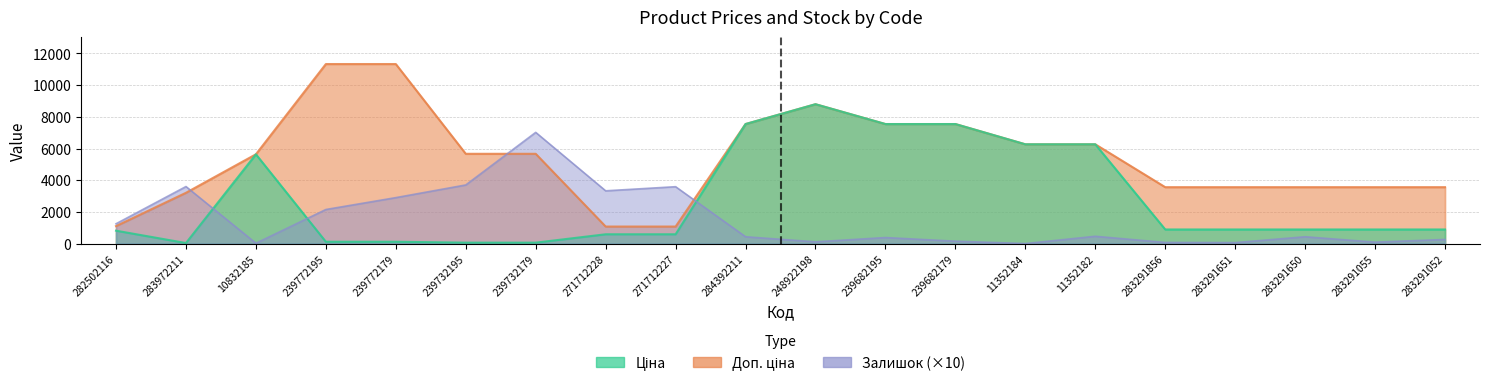

Between which two adjacent categories do Доп. ціна and Залишок first intersect?

283972211 and 10832185